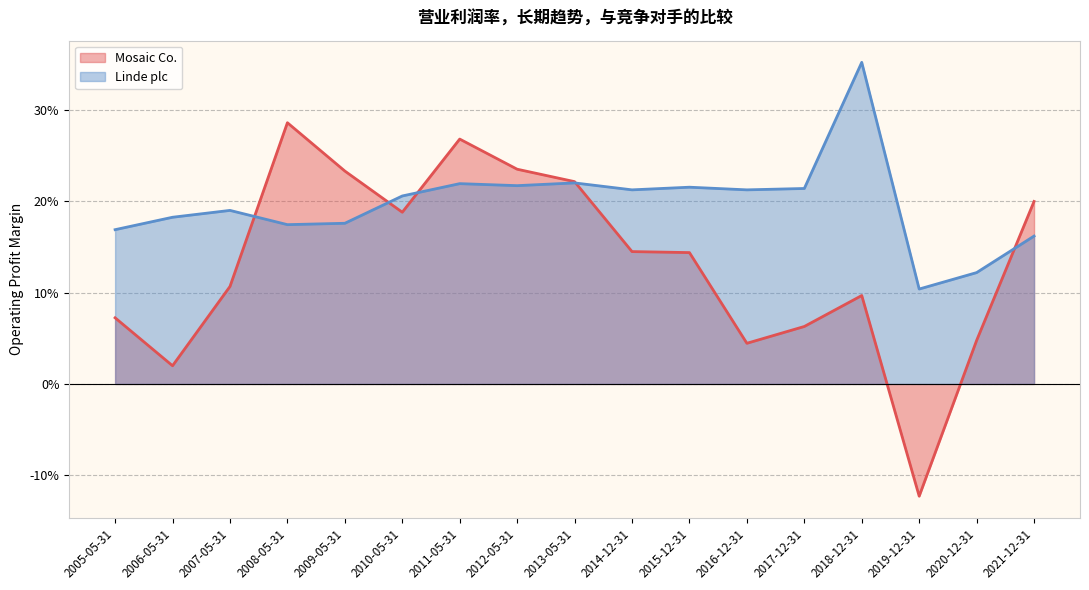

True or false: Linde plc has more than 0 interior local peaks.

True